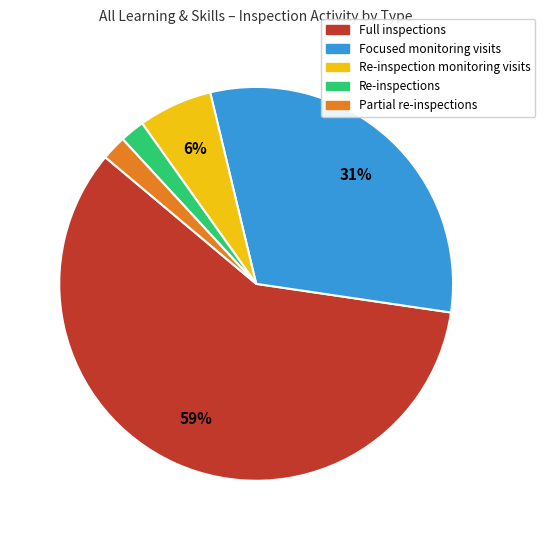

Which category has the biggest portion of the pie?

Full inspections